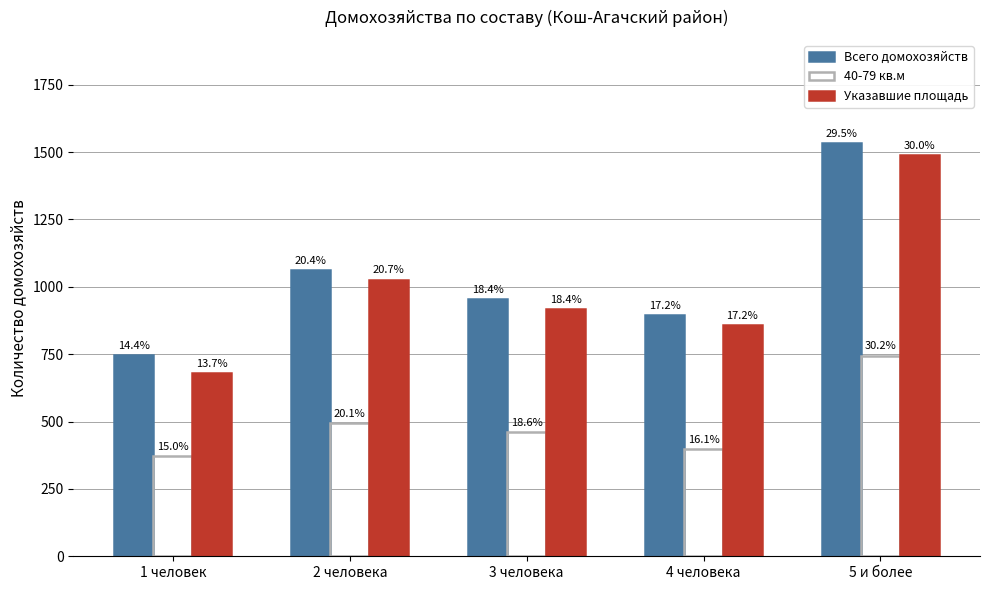

How many groups of bars are there?

5